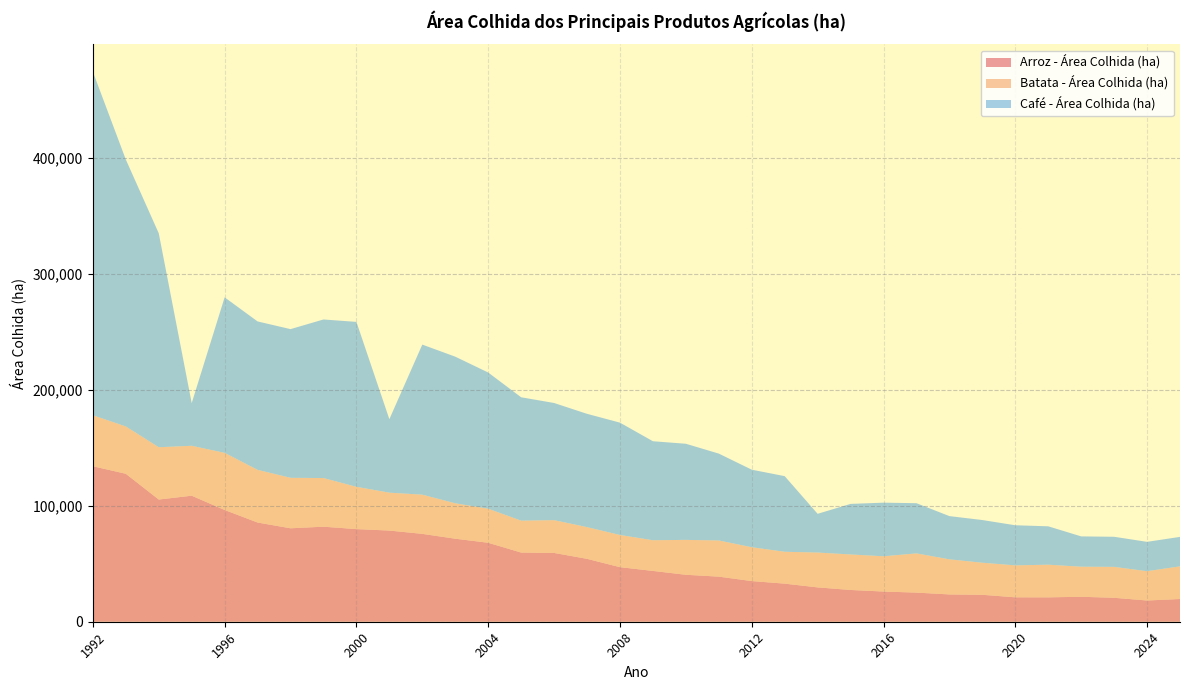

Reading left to right, extract all data points from this chart.

Arroz - Área Colhida (ha): 134000	127500	105301	108600	96300	85487	80521	81894	79823	78568	75717	71543	68051	59607	59287	54197	47019	43790	40455	38856	35035	32827	29581	27365	26010	25101	23516	23218	21038	21003	21505	20633	18288	19579
Batata - Área Colhida (ha): 43925	40800	45069	43038	49236	45399	43510	41931	36448	32661	33782	30527	29336	27513	28239	27338	27740	26438	30079	31175	29182	27475	30041	30607	30400	33794	30264	27622	27531	28154	25918	26651	25266	28161
Café - Área Colhida (ha): 296000	230000	184351	36740	134000	127895	128127	136642	142118	63304	129313	126349	117376	106303	100973	97623	96804	85315	82831	74854	66811	65151	33366	43569	46200	43247	37235	36799	34560	33068	26121	25920	25285	25380